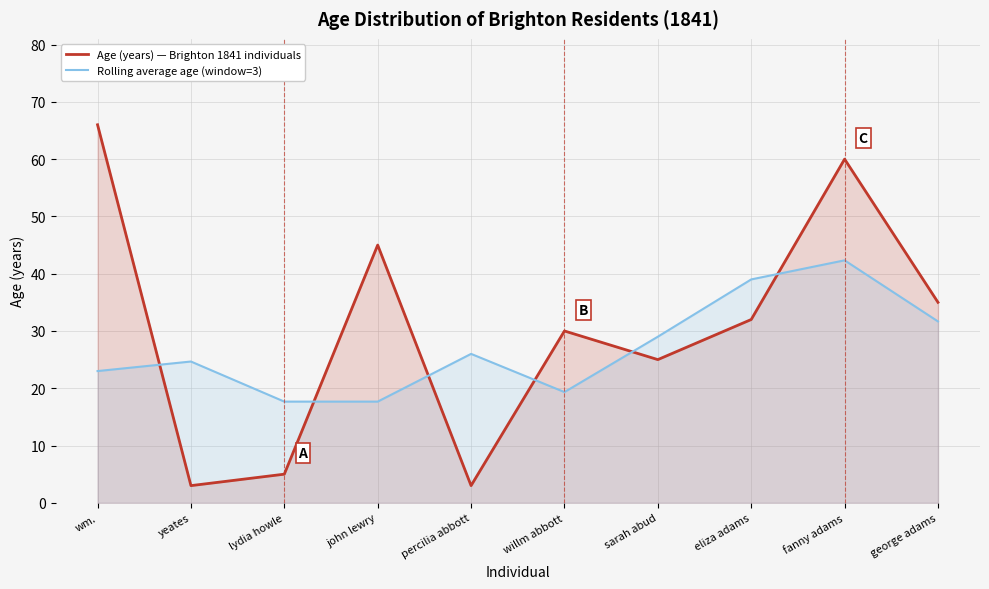

True or false: Age (years) — Brighton 1841 individuals has a value of 30.0 at willm abbott.

True